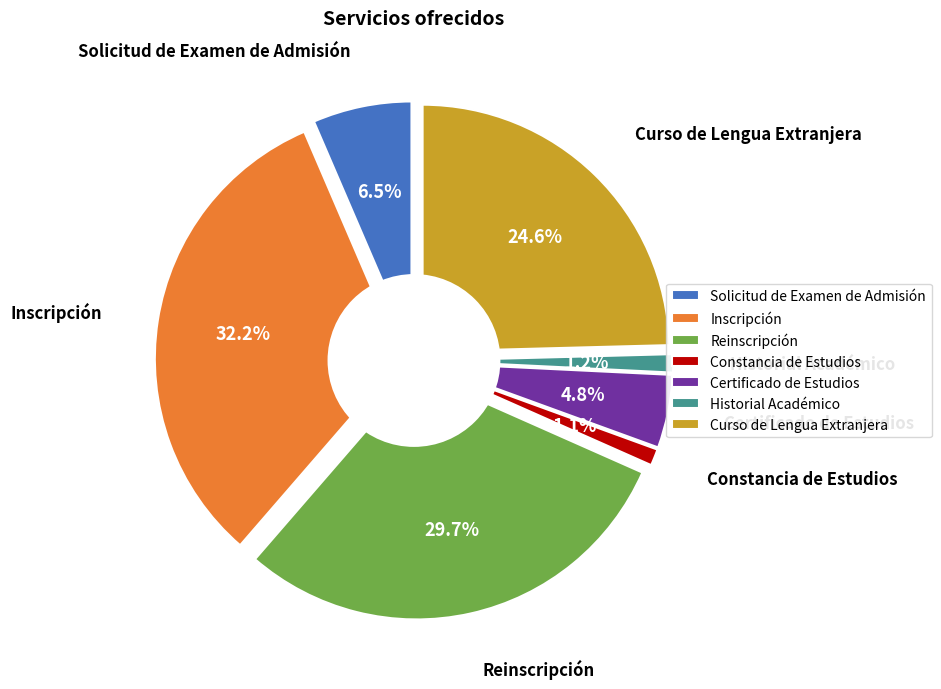

Is Historial Académico the majority of the pie?

No